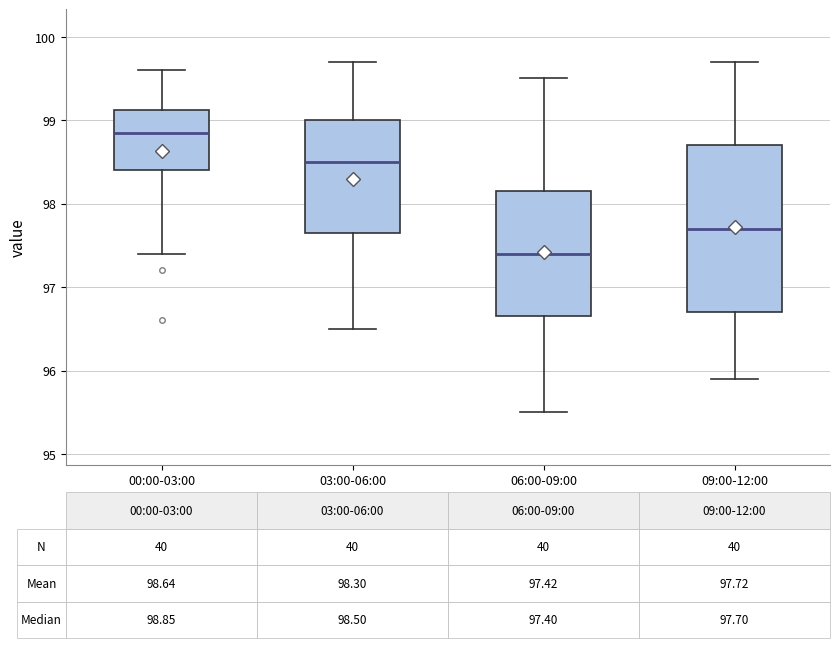

Comparing the boxes themselves (not the whiskers), which one is the tallest?

09:00-12:00